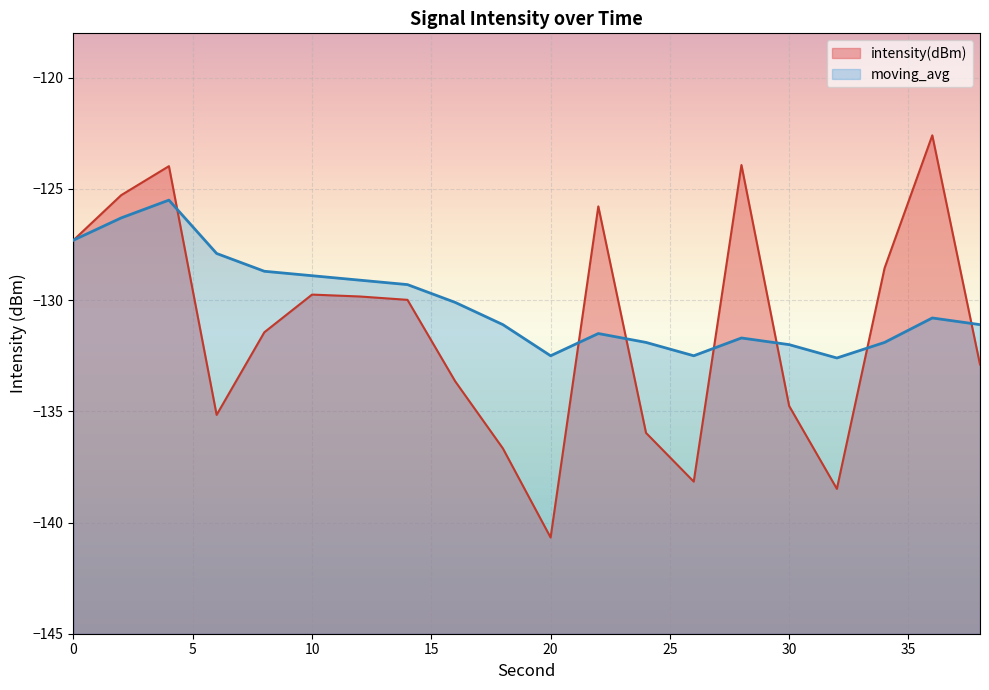

True or false: moving_avg has more than 1 interior local peaks.

True